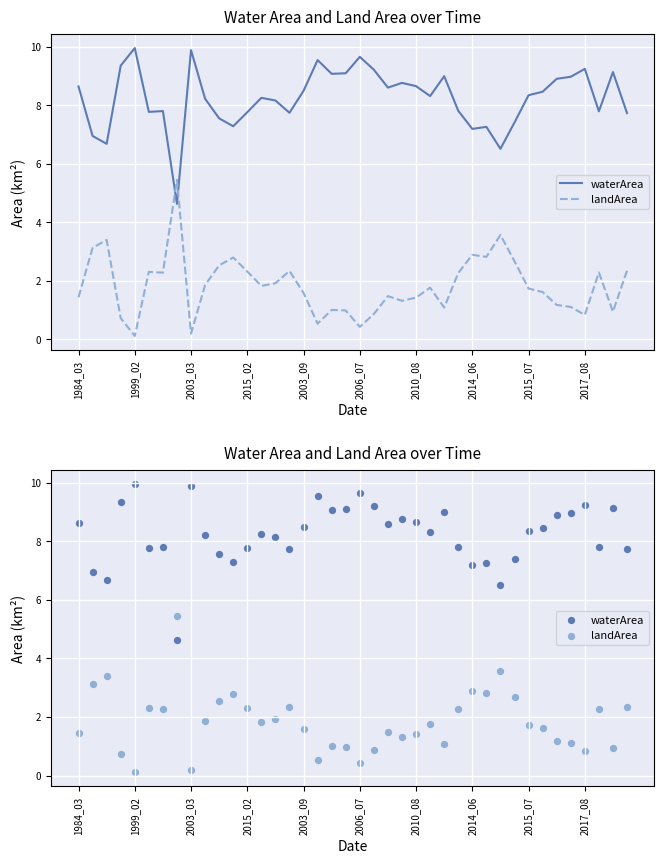

What are all the series names shown in the legend?

waterArea, landArea